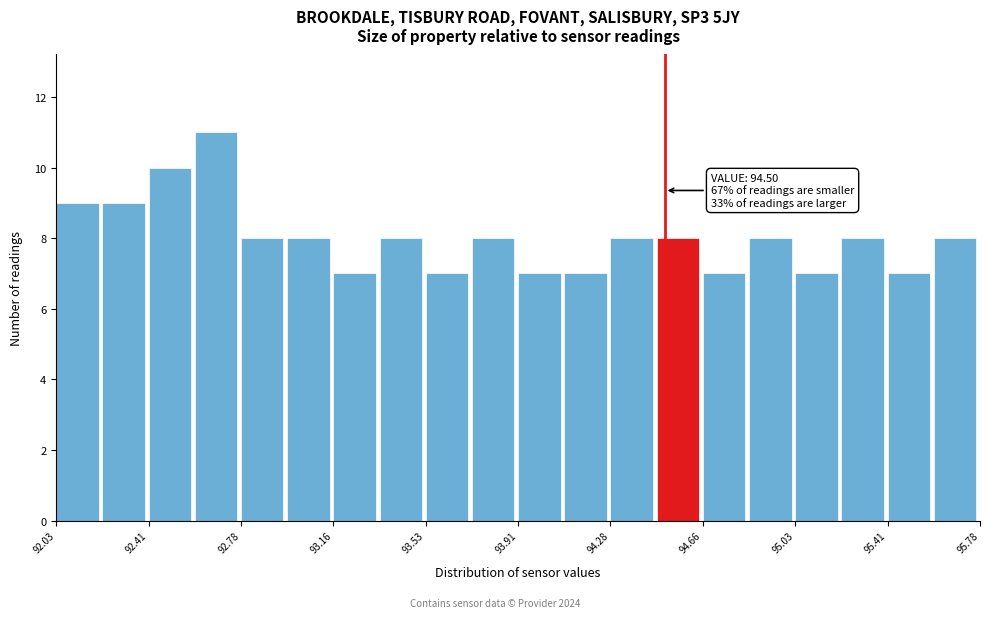

Around what value on the x-axis is the tallest bar? Give the approximate position of its centre, as read against the axis.

92.70